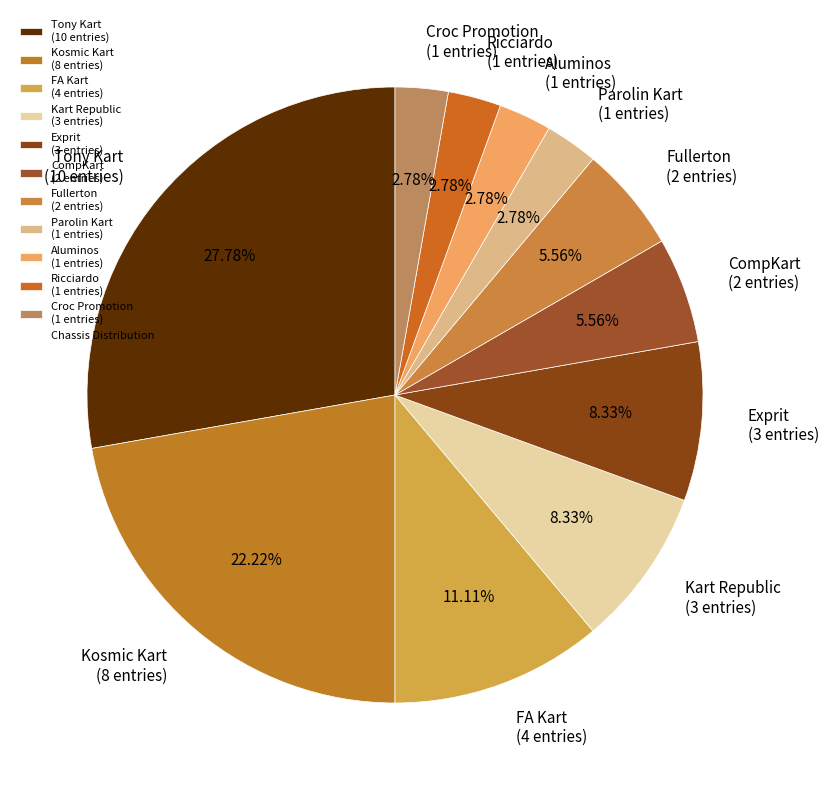

To the nearest percent, what is the combined percentage of Fullerton and FA Kart?

17%